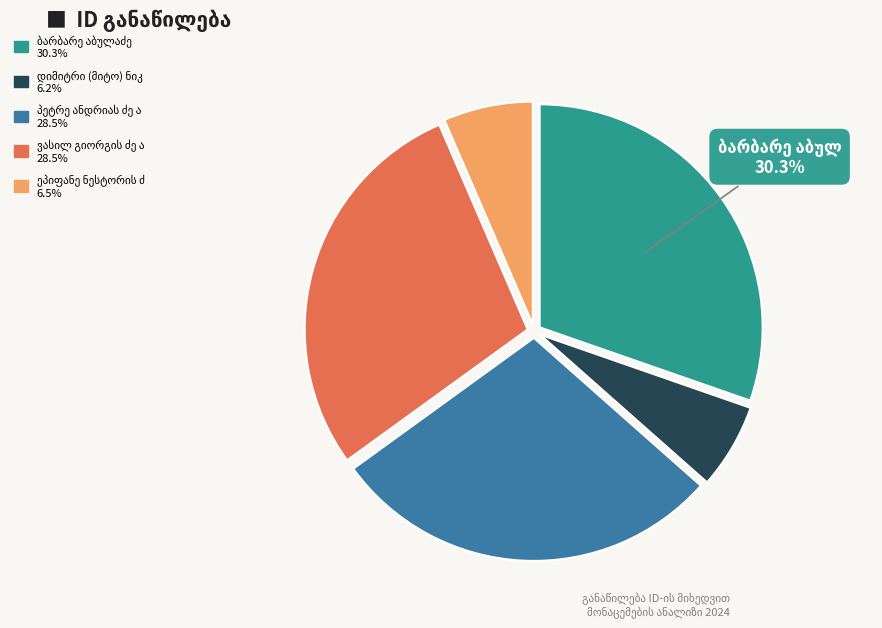

Does any single category account for the majority?

No